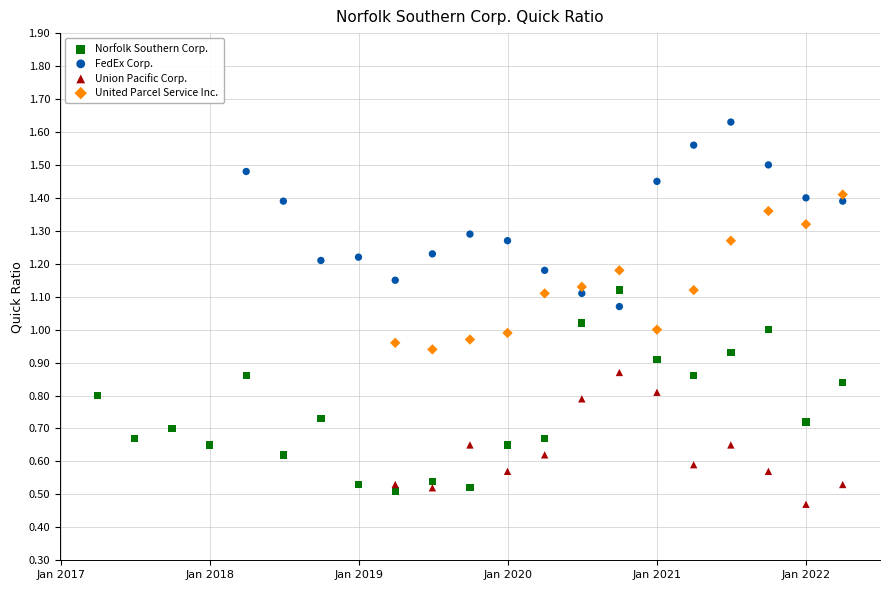

Which series contains the highest Y value?

FedEx Corp.